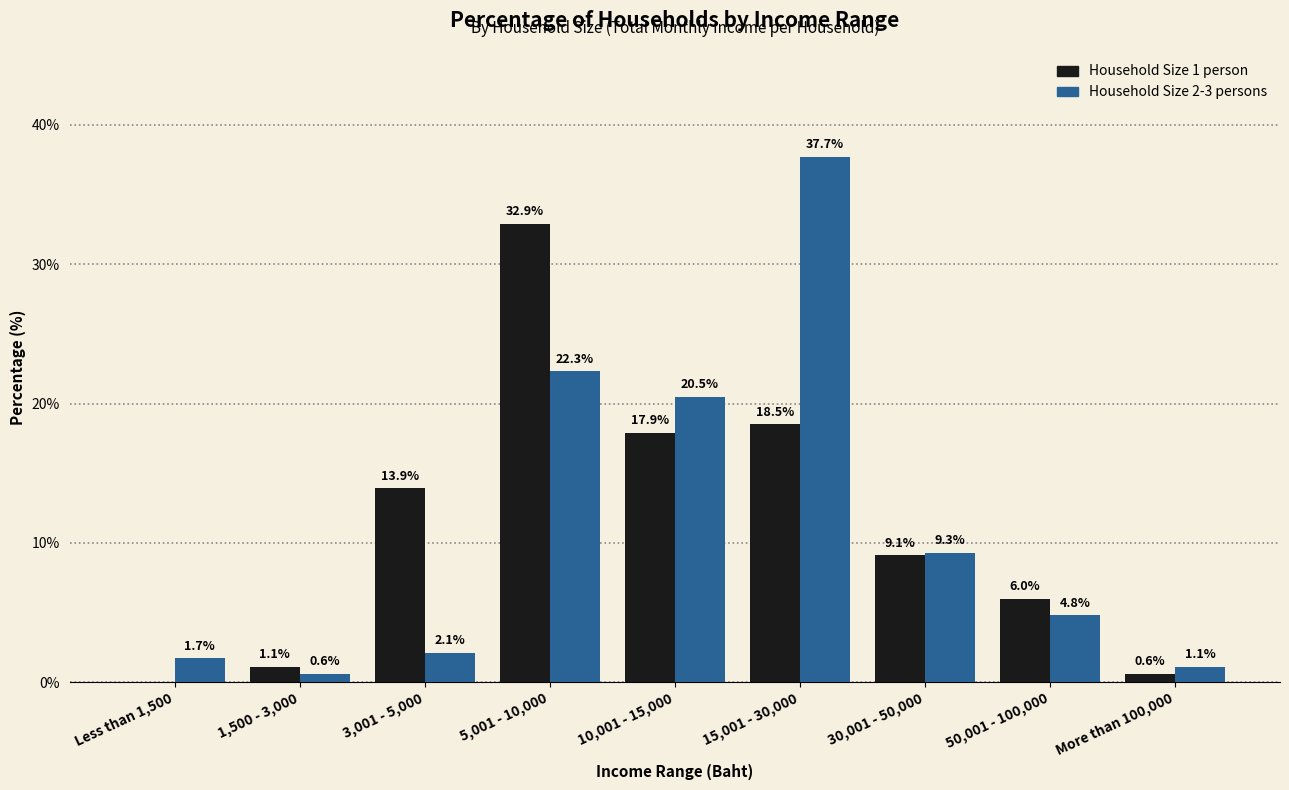

At which category is the sum across all series the highest?

15,001 - 30,000